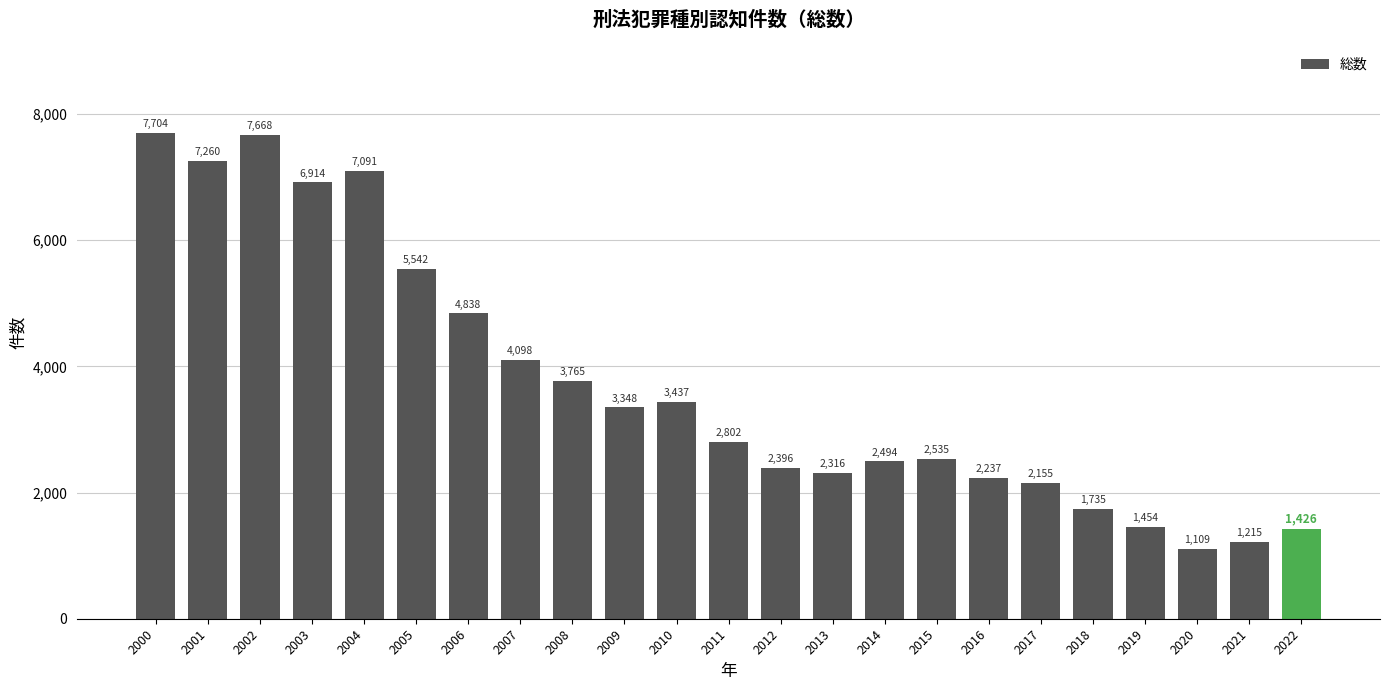

Are the bars grouped side by side (vs. stacked)?

No